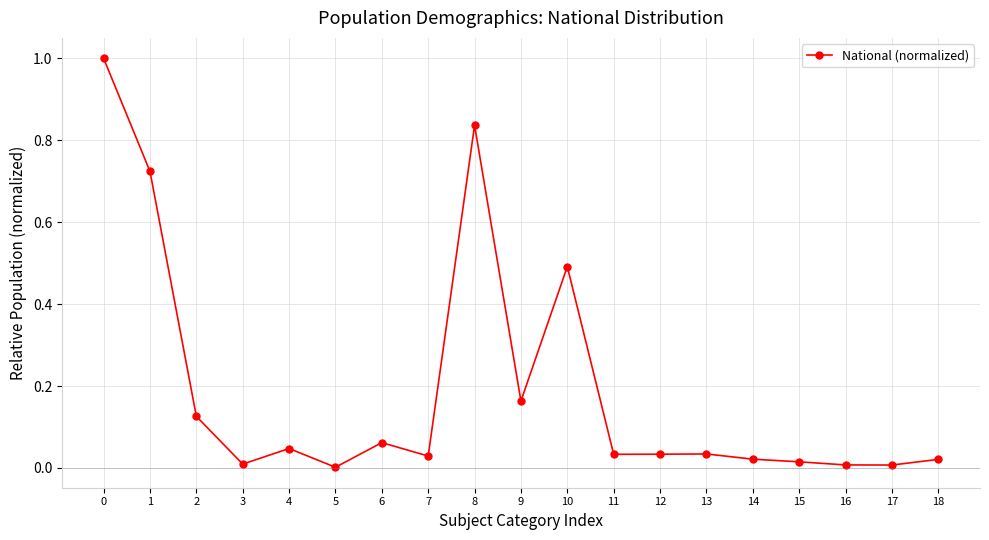

Which has a higher value, 8 or 4?

8